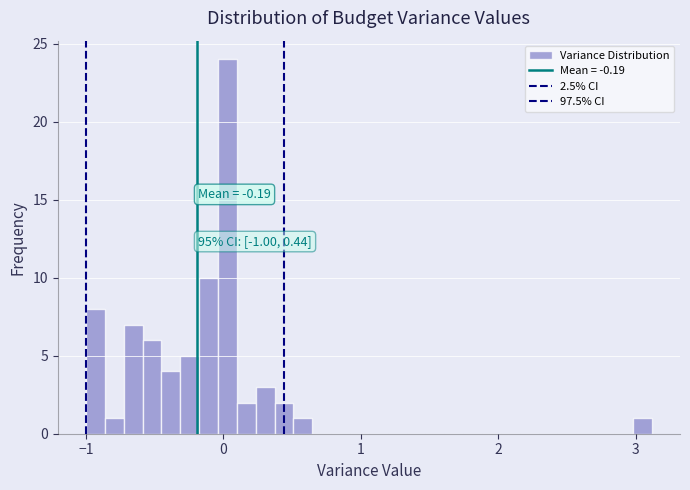

Read against the x-axis, roughly where is the centre of the tallest bar?

0.0